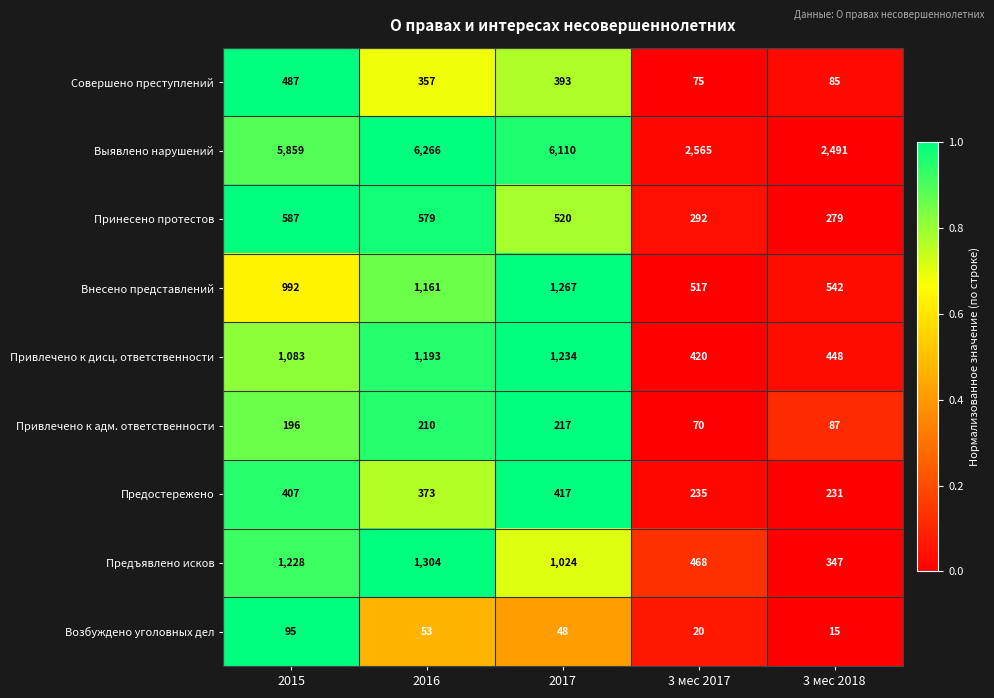

Is it true that Предостережено equals 373 at 2016?

True